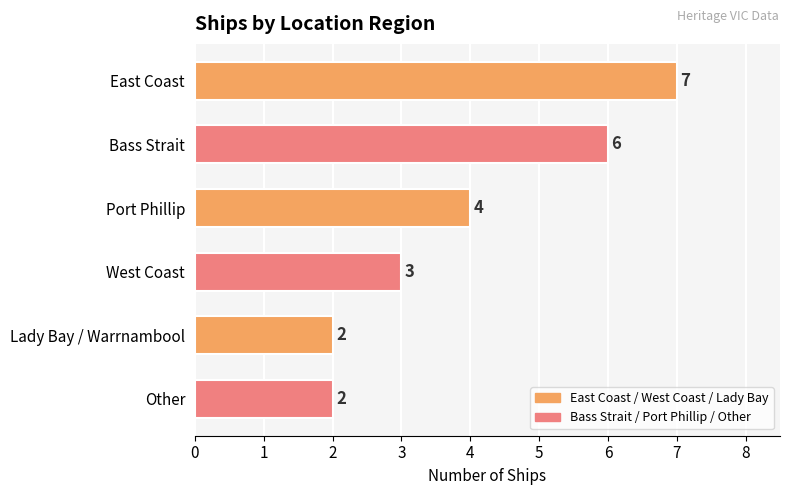

True or false: the data shows 9 at Bass Strait.

False